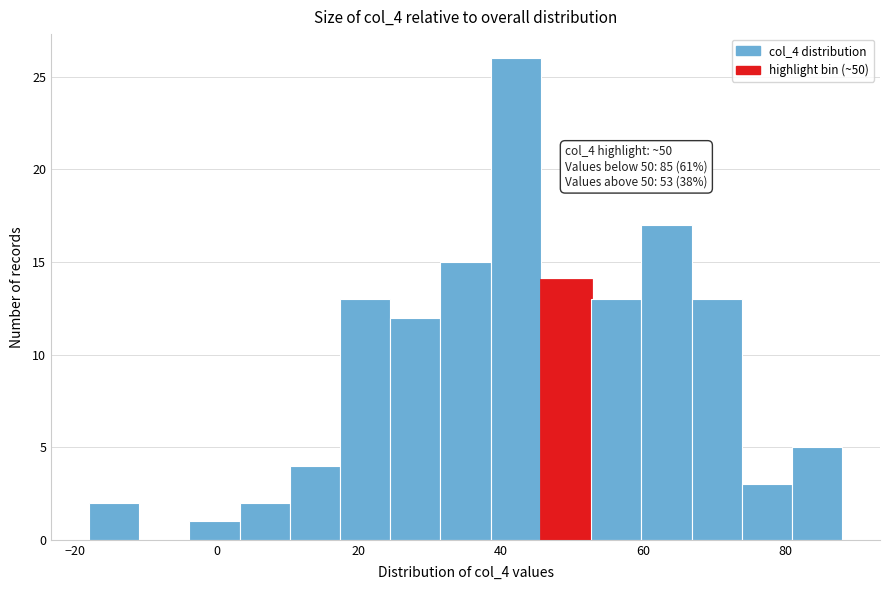

Read against the x-axis, roughly where is the centre of the tallest bar?

42